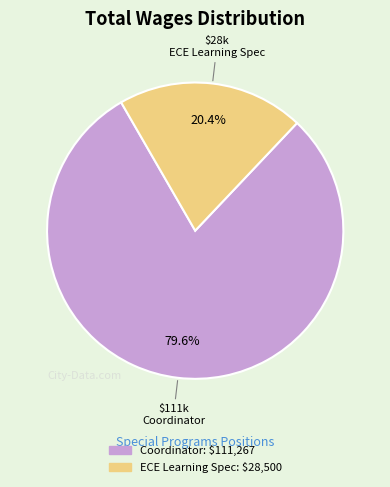

What percentage is NOT represented by ECE Learning Spec?

79.6%